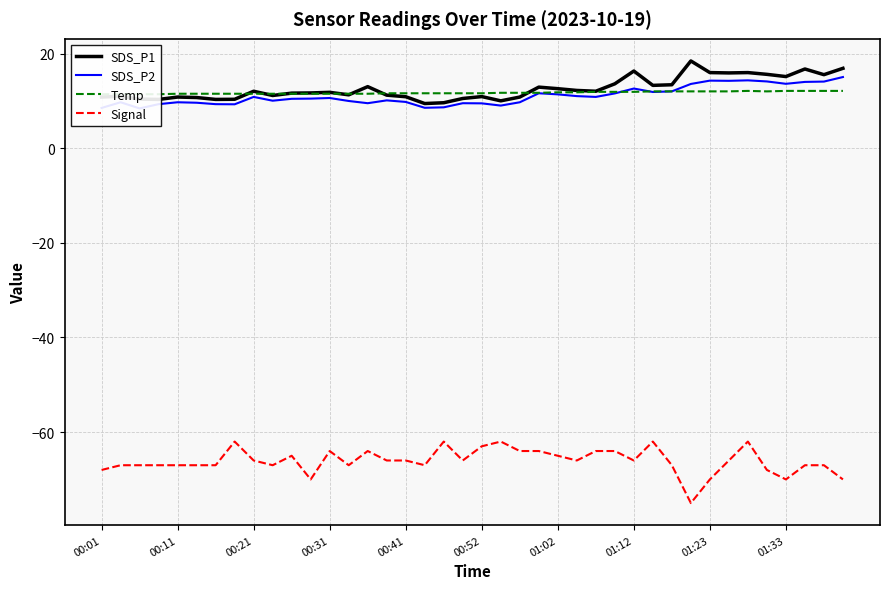

True or false: Signal and SDS_P1 intersect in this chart.

False